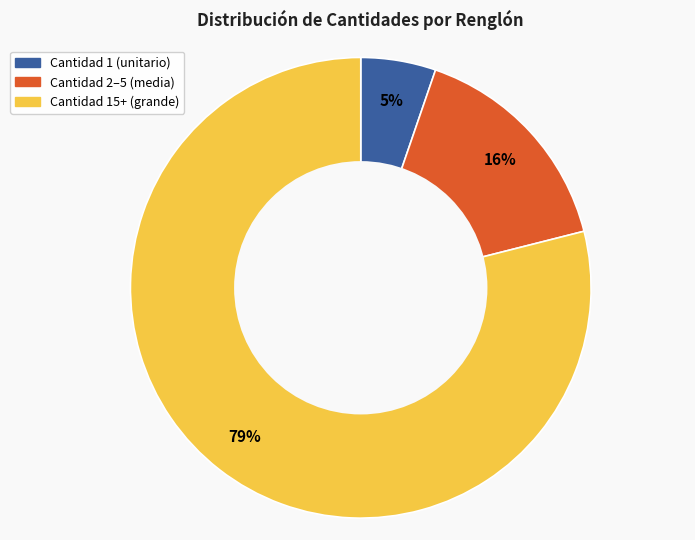

To the nearest percent, what is the average slice percentage?

33%